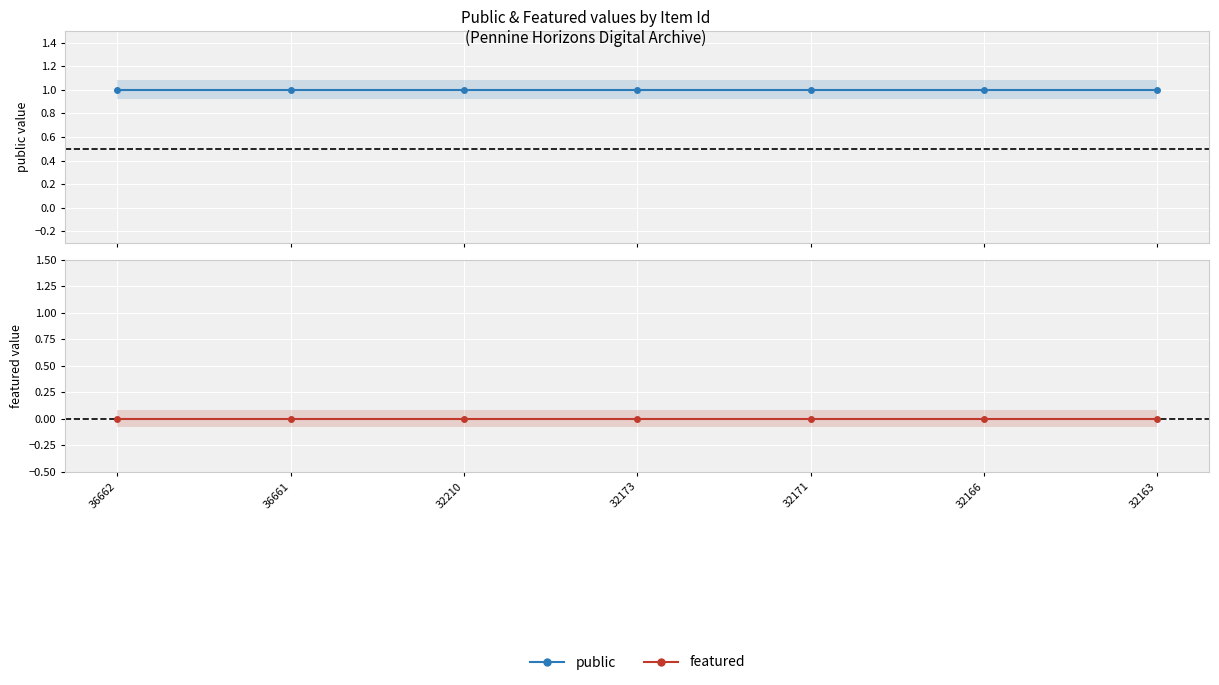

True or false: public and featured cross at least once.

False